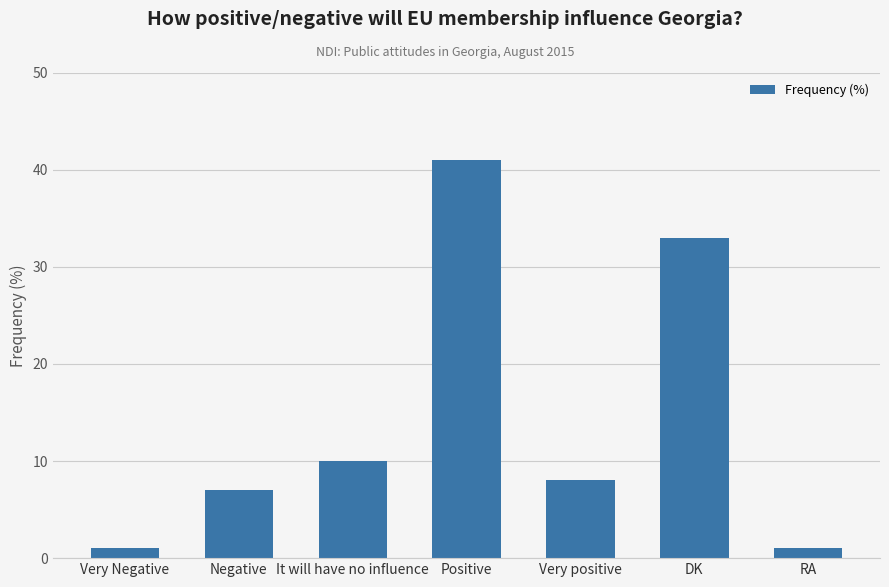

The chart shows a value of 7 at Negative. True or false?

True